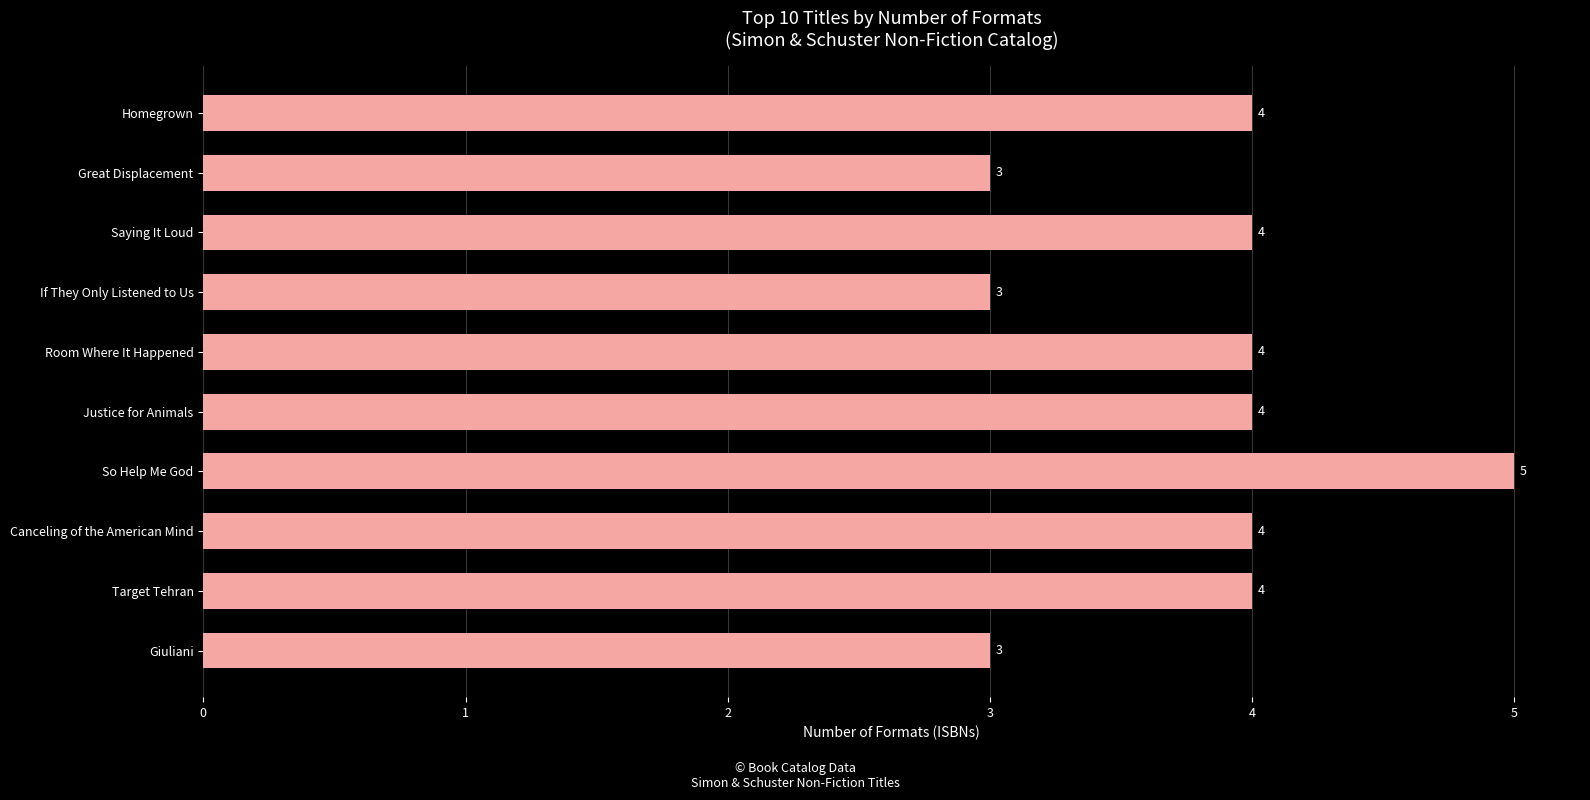

What is the value of the 8th bar from the top?

4